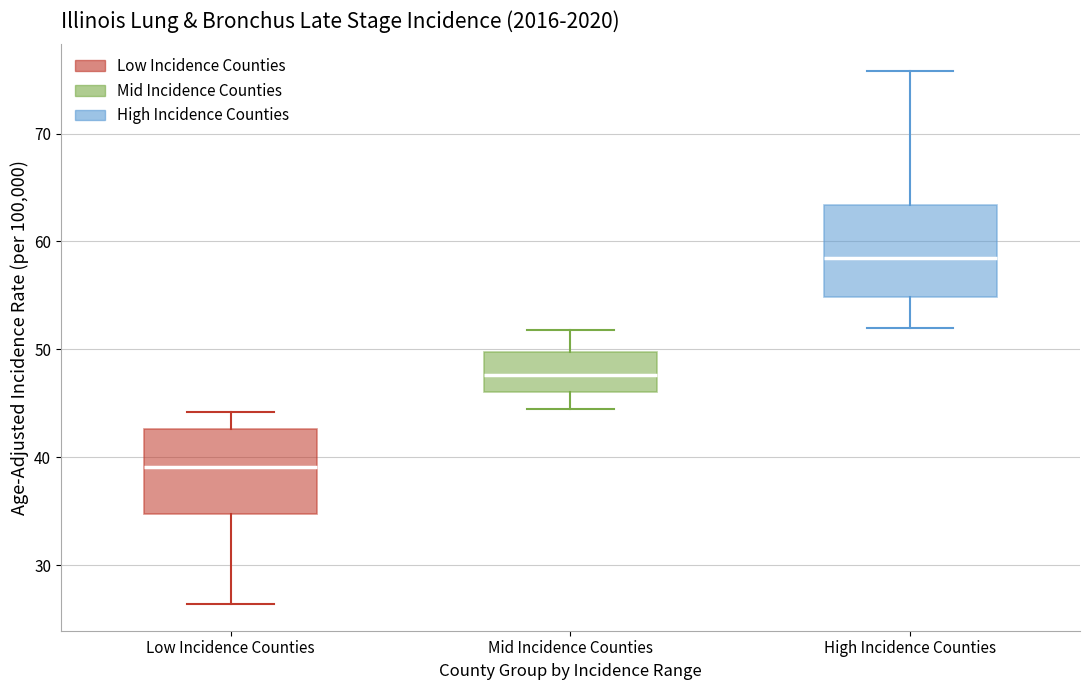

Which box's median line is the highest?

High Incidence Counties